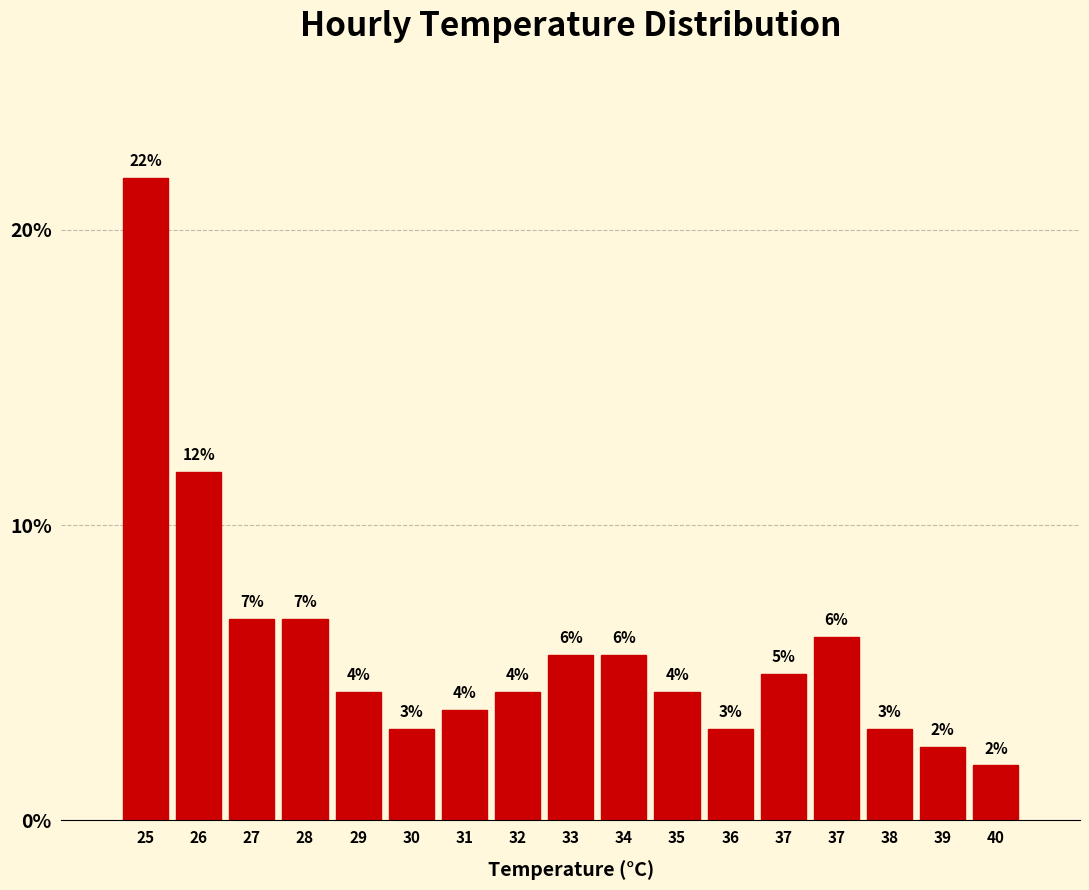

How many bars are there in total?

17